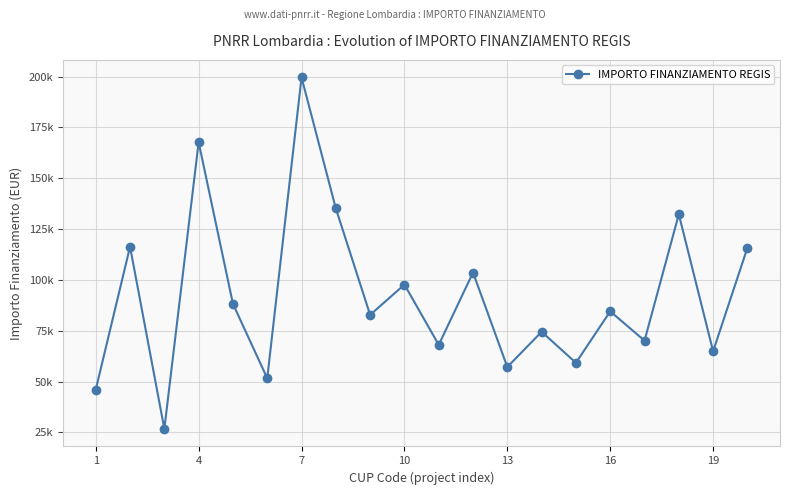

Is this an area chart (filled region under the line)?

No